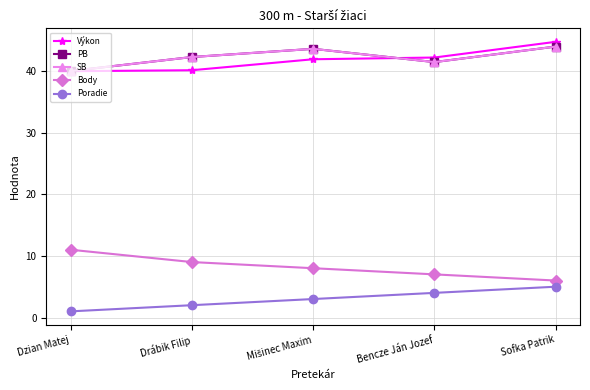

Rank the series at Bencze Ján Jozef from highest to lowest value.

Výkon, PB, SB, Body, Poradie